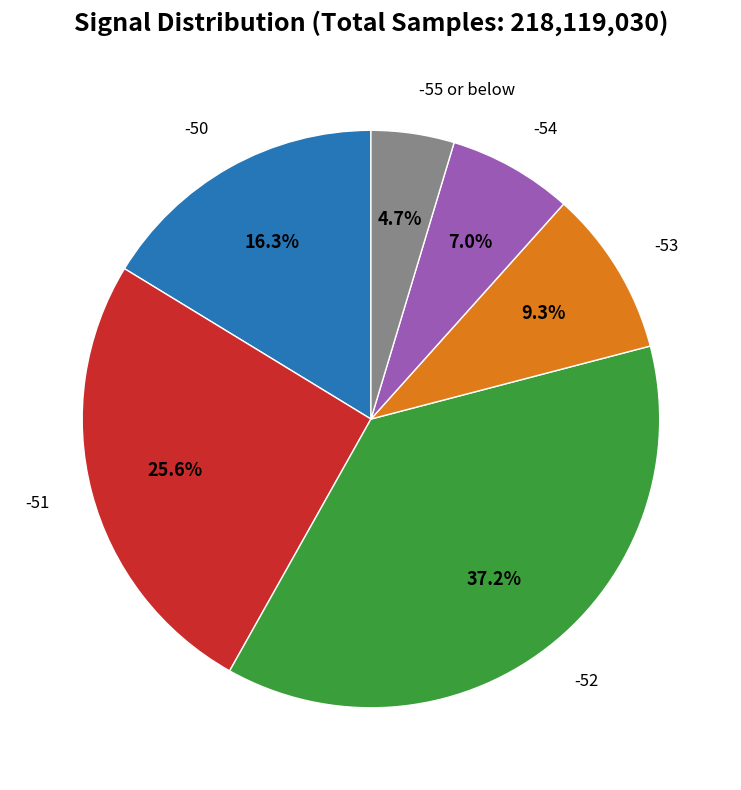

Count the number of slices in the pie.

6